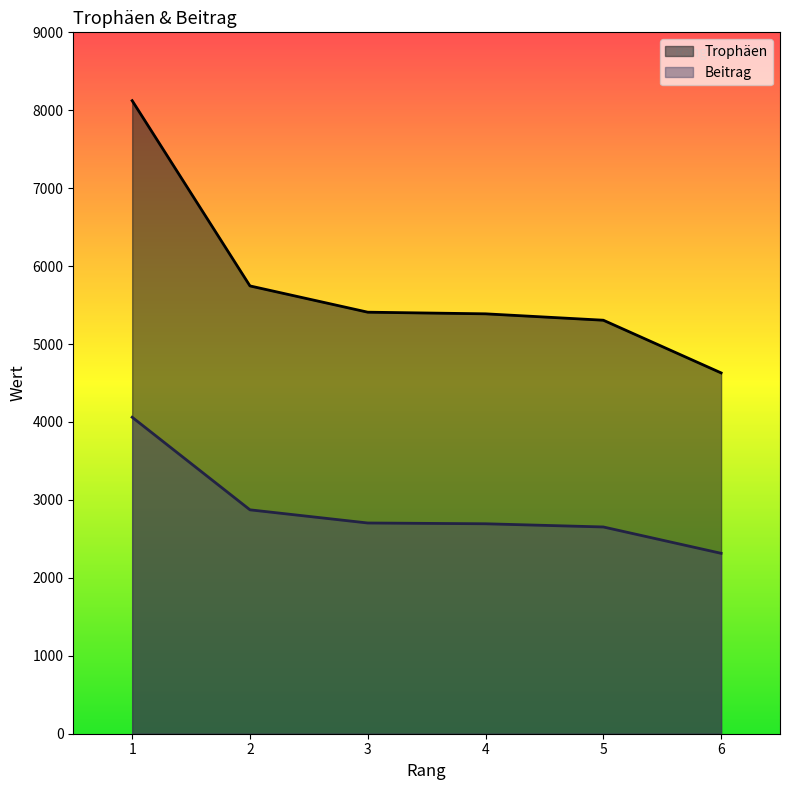

Between 2 and 3, which is larger?

2